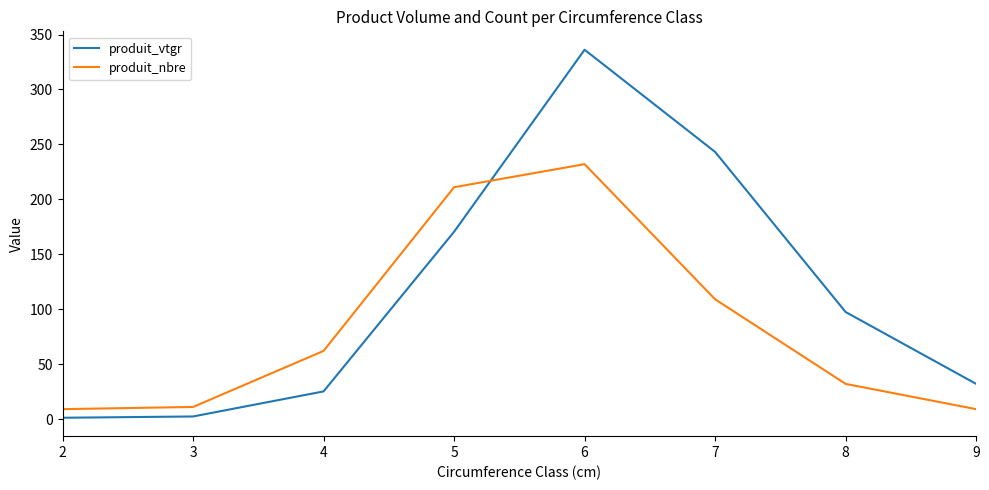

Rank the series by their maximum value, from highest to lowest.

produit_vtgr, produit_nbre